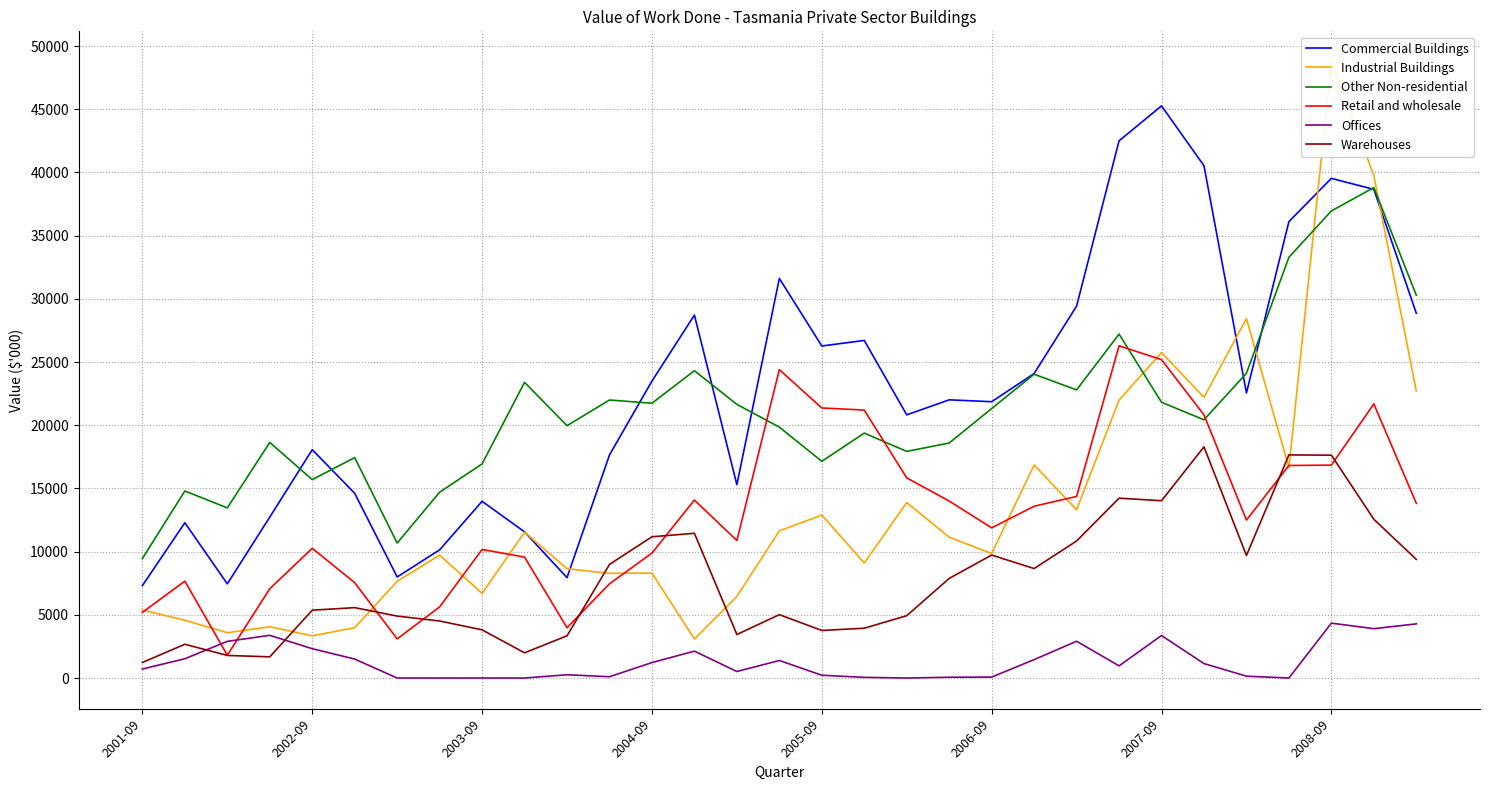

What is the highest value of the Warehouses series?

18291